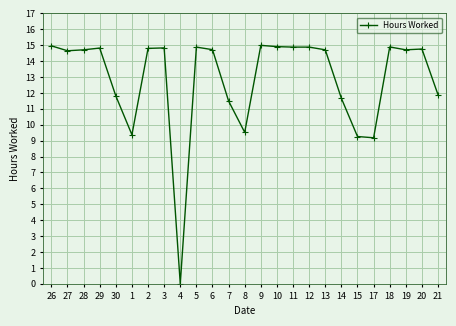

How many values are below 14?

9